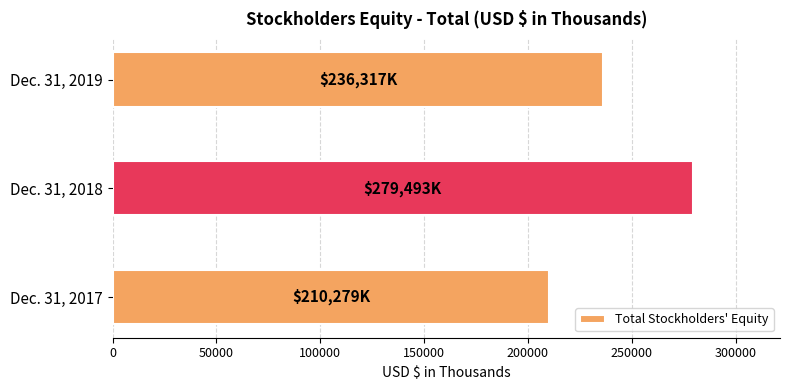

Reading bottom to top, list all the values displayed in this chart.

Dec. 31, 2017=210279	Dec. 31, 2018=279493	Dec. 31, 2019=236317